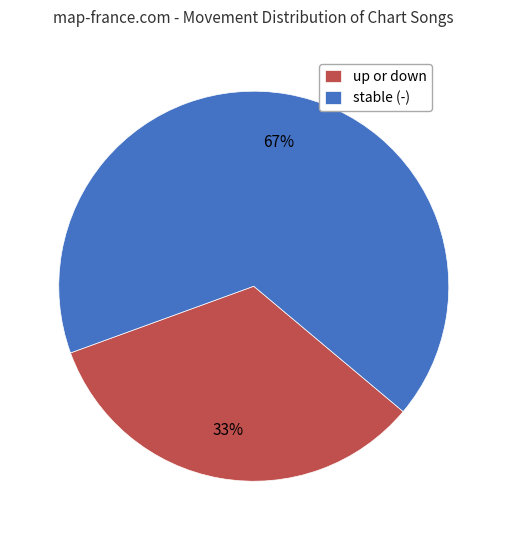

How many slices are in this pie chart?

2